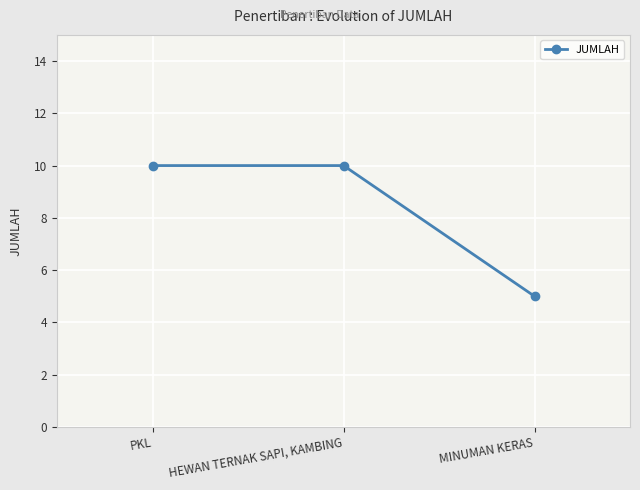

Count the number of data series in this chart.

1